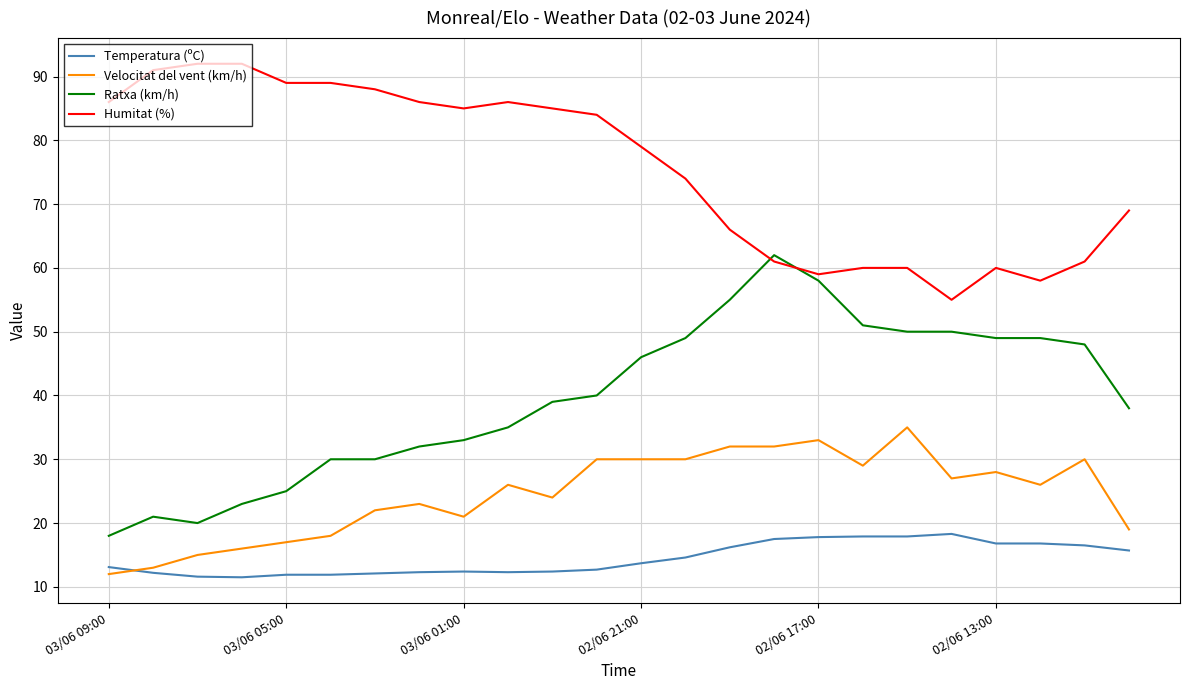

What is the sum of all Ratxa (km/h) values?

951.0